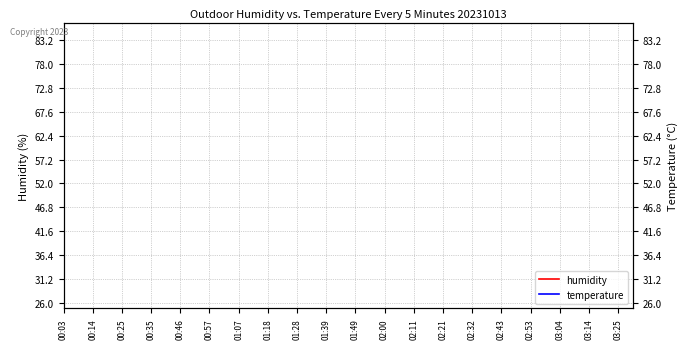

What are all the series names shown in the legend?

humidity, temperature